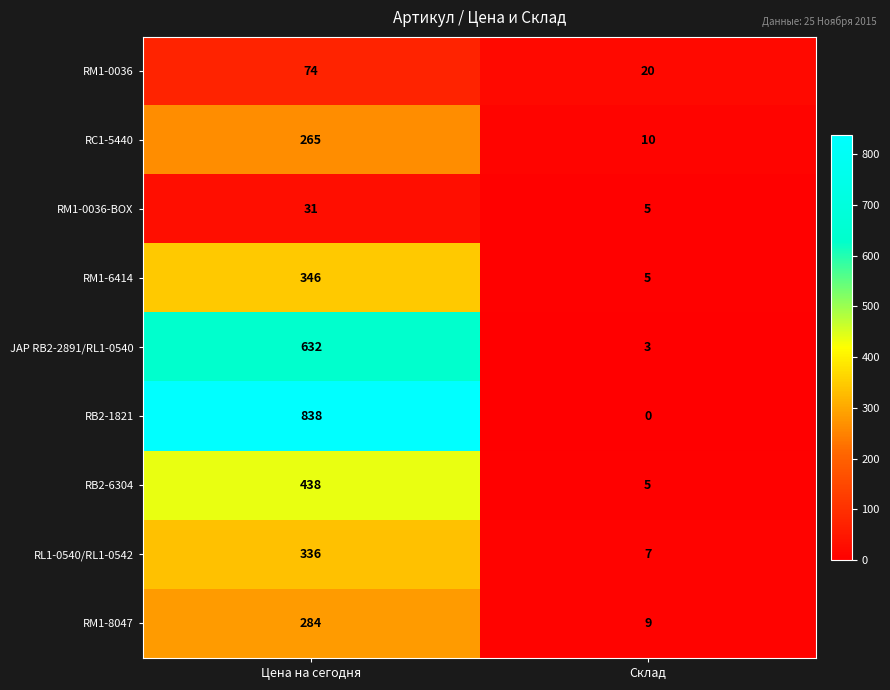

What is the total value across all series at Цена на сегодня?

3244